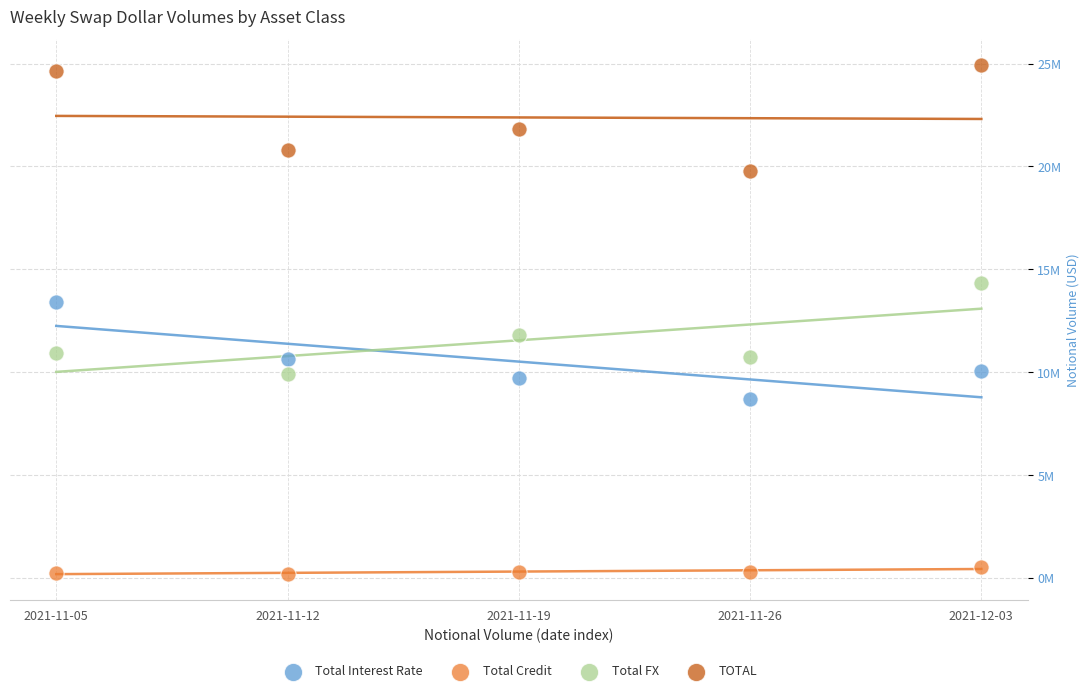

Which series contains the lowest Y value?

Total Credit